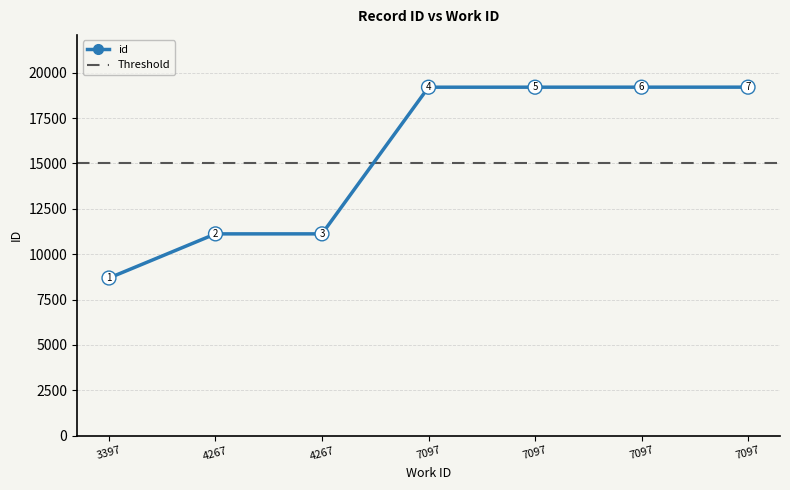

What is the change in value from 7097 to 7097?

+2